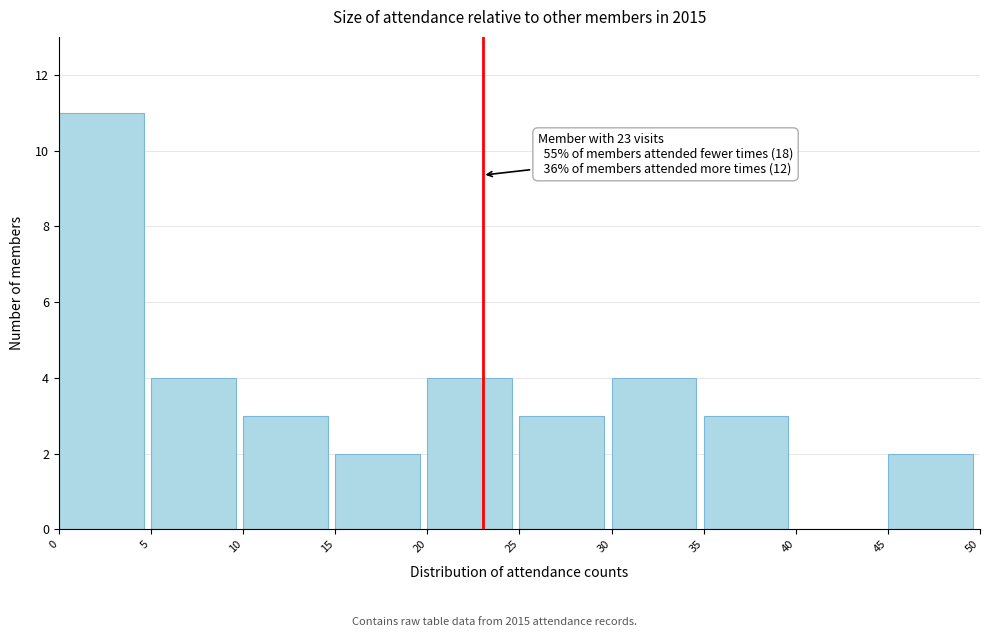

Over which range of the x-axis is the bar tallest?

0 to 5